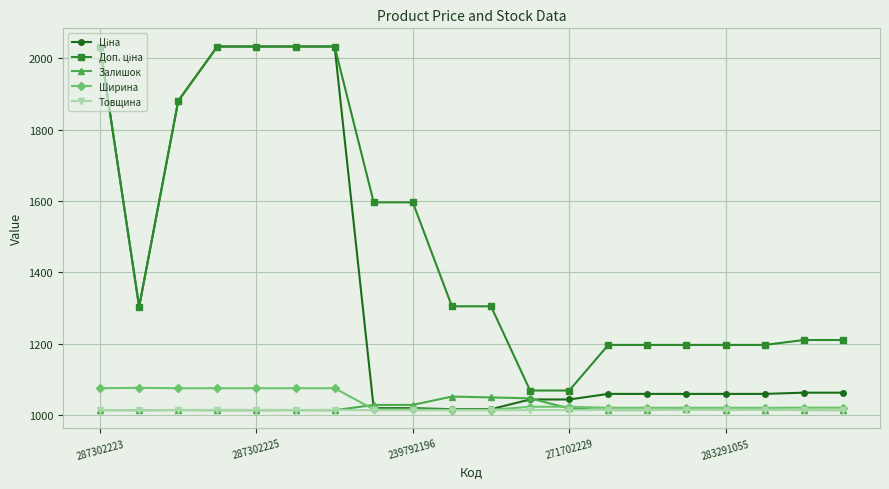

What is the maximum value shown in the chart?

2033.0